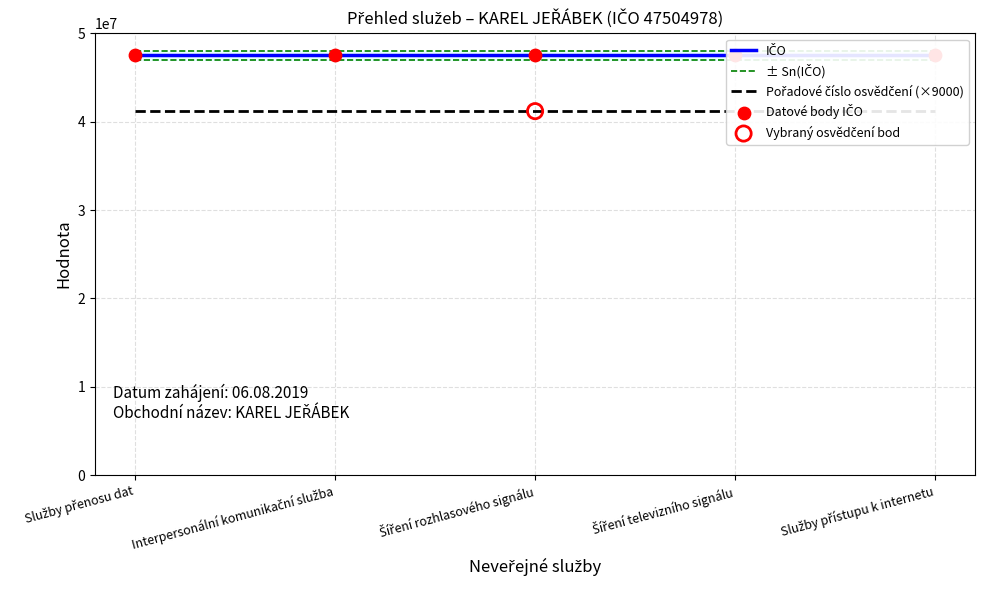

At which category is the sum across all series the highest?

Služby přenosu dat